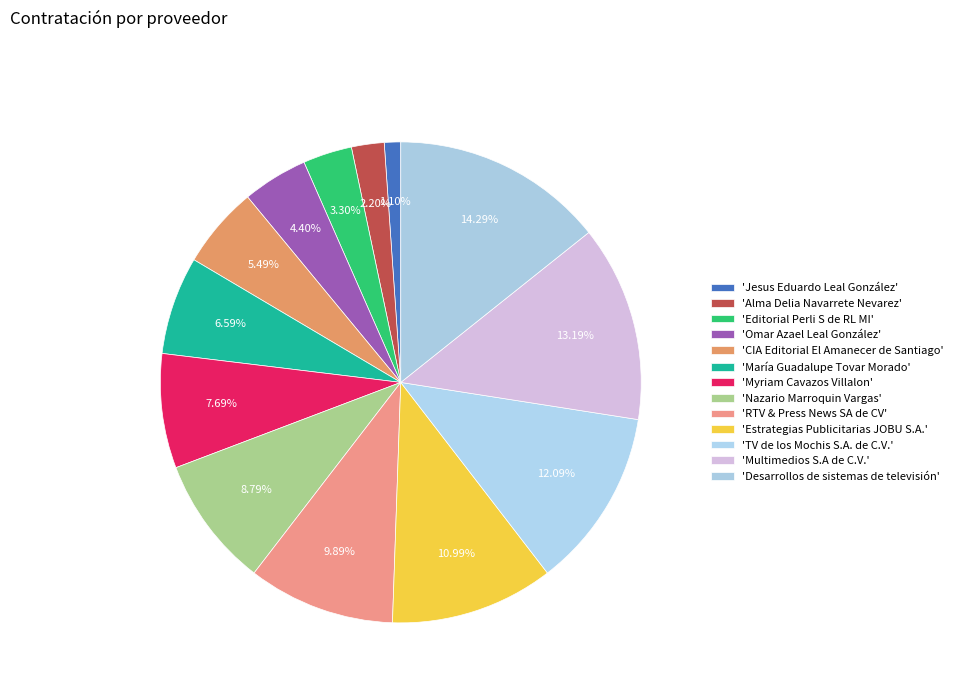

Count the number of slices in the pie.

13